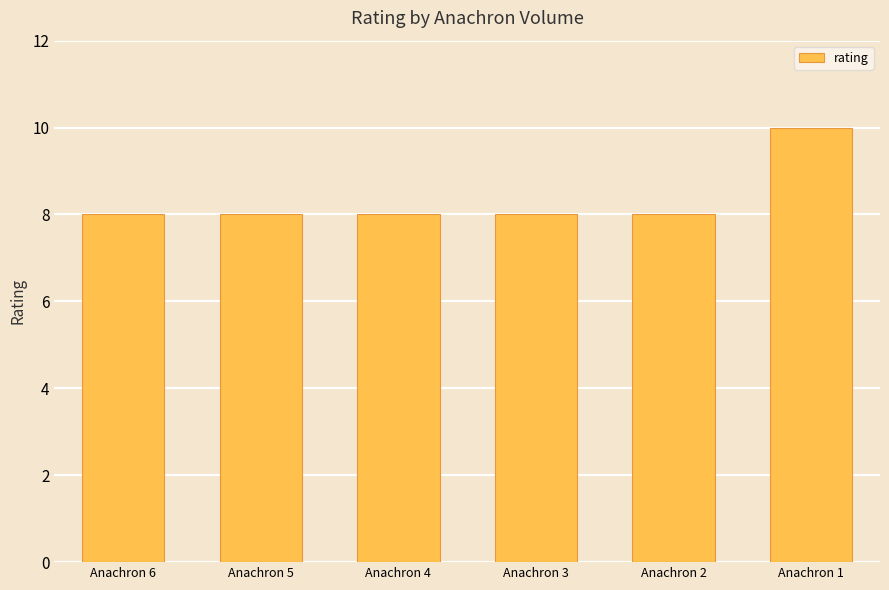

How many distinct data groups are displayed?

1